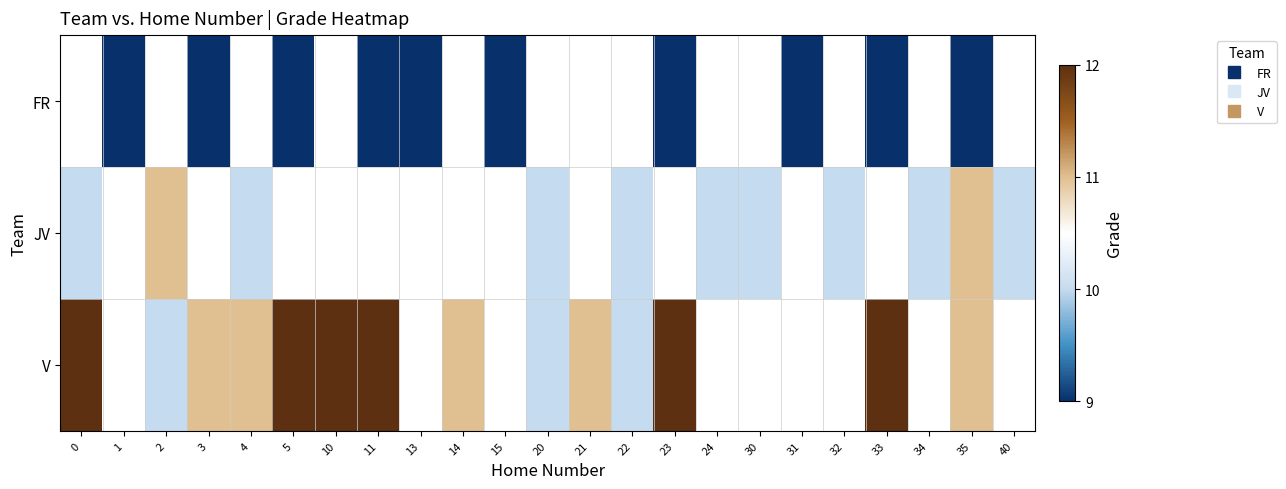

Which has a higher value, 24 or 32?

32